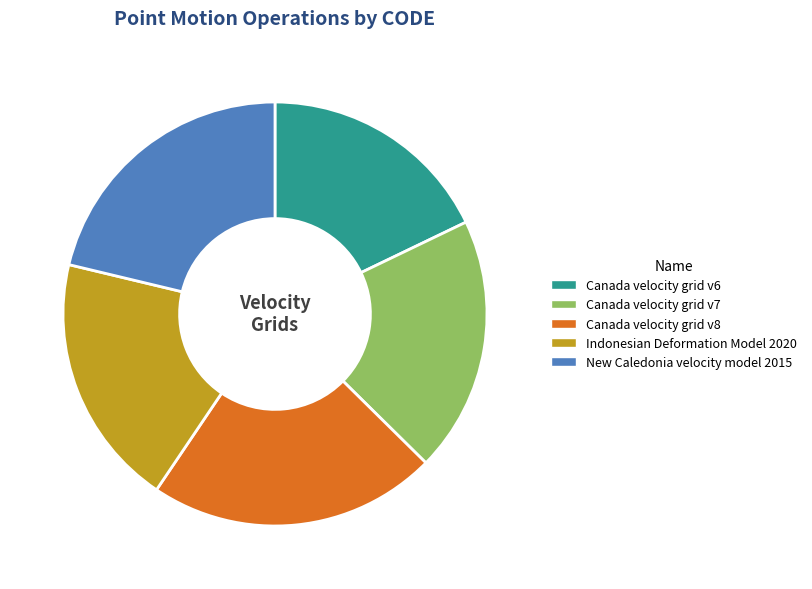

Do Canada velocity grid v6 and Canada velocity grid v7 together represent more than half of the pie?

No